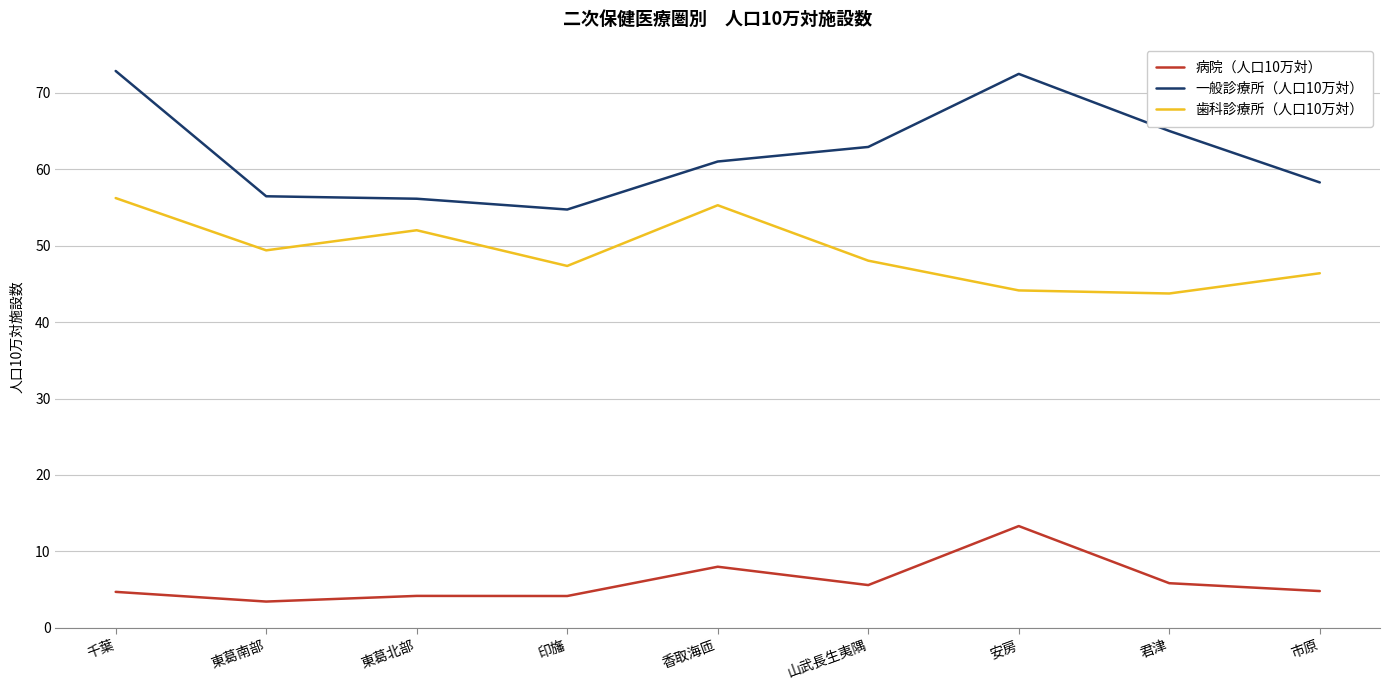

What is the difference between the 病院（人口10万対） values at 千葉 and 印旛?

0.5